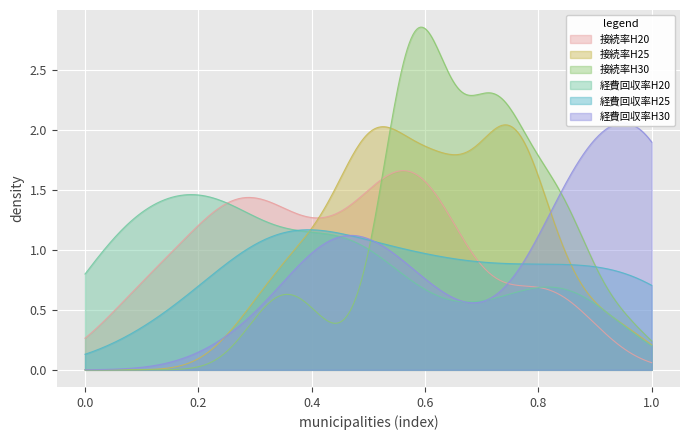

After their last crossing, which series has the higher values: 経費回収率H25 or 接続率H30?

経費回収率H25